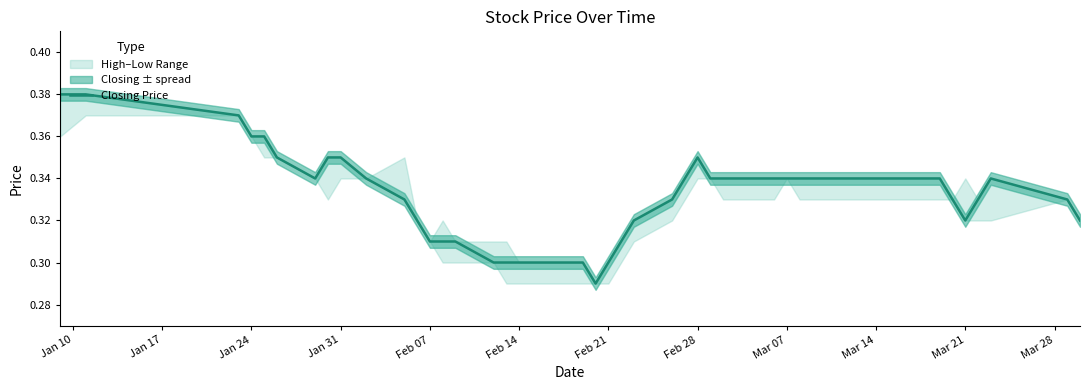

How many interior local peaks (higher than both neighbors) does the data have?

2